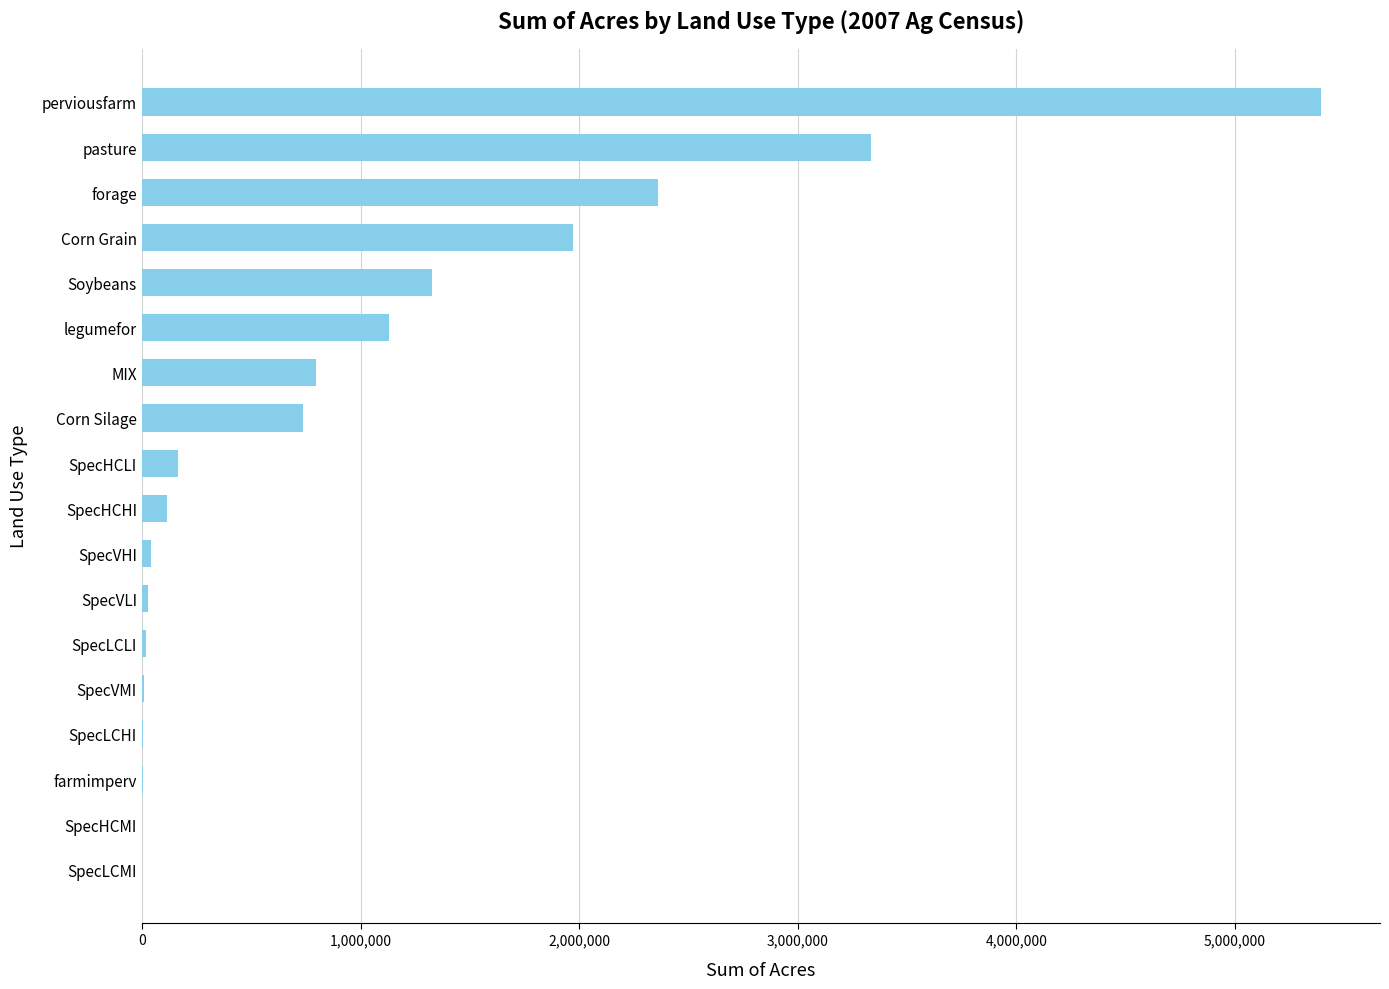

Which has a higher value, pasture or Corn Silage?

pasture